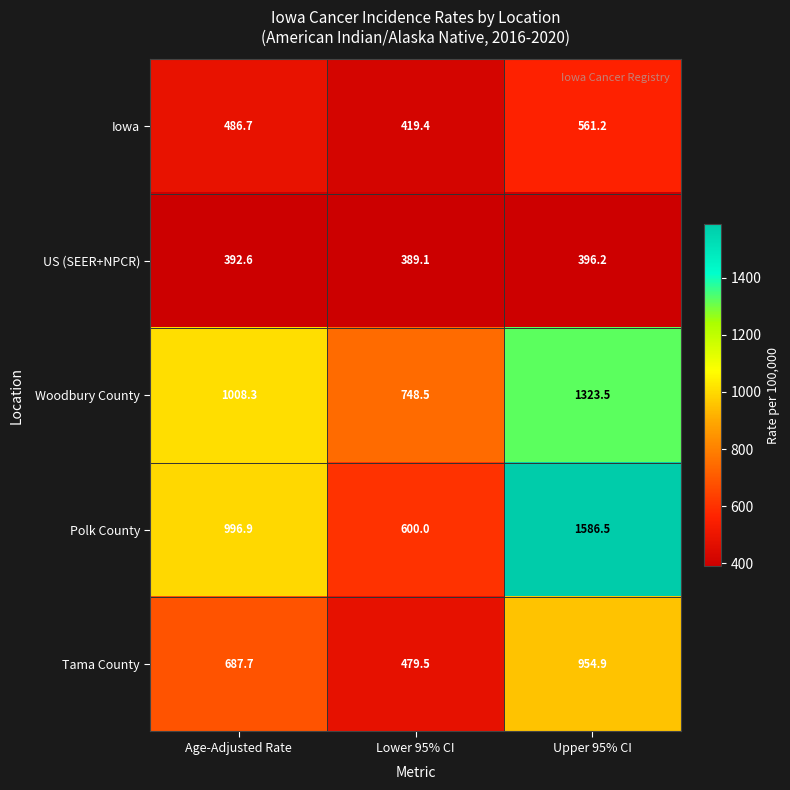

Is it true that Iowa equals 419.4 at Lower 95% CI?

True